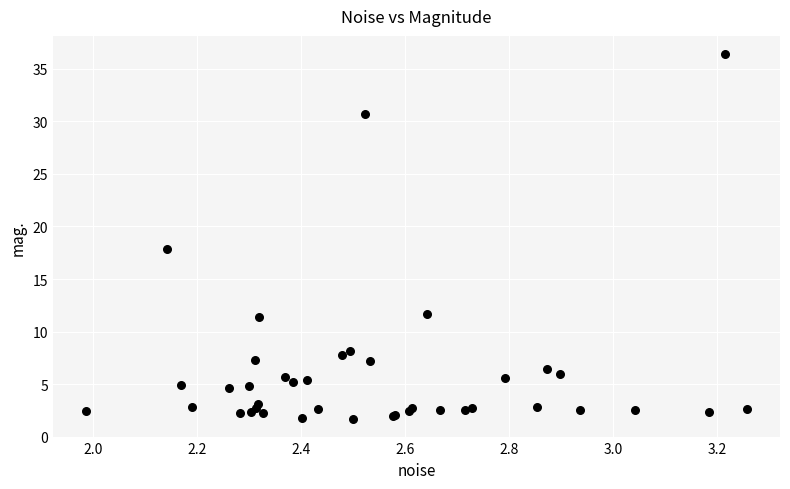

What Y value in the scatter plot is closest to 19?

17.8